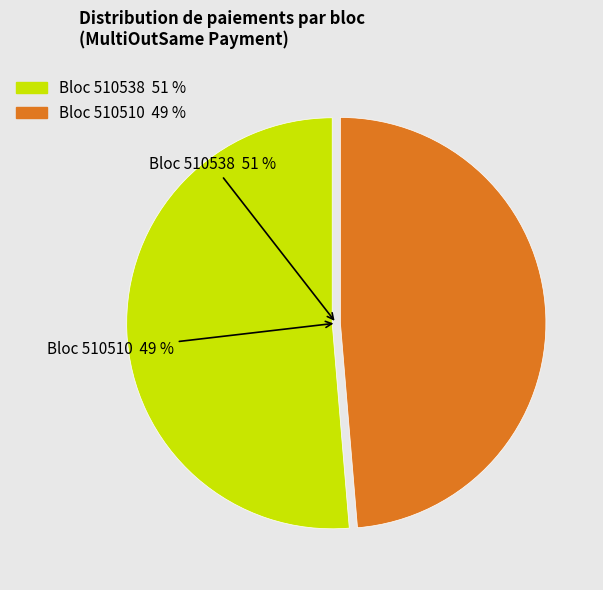

Rank the categories by value from highest to lowest.

510538, 510510